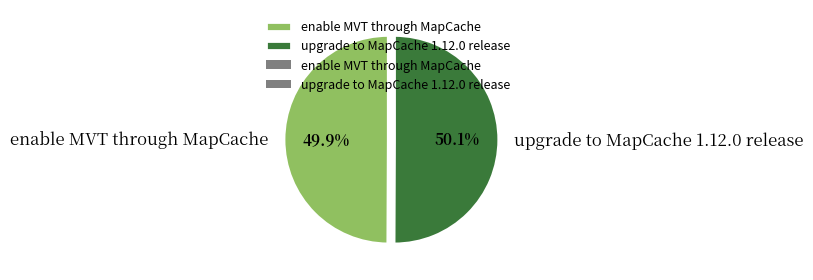

What is the ratio of the value at upgrade to MapCache 1.12.0 release to the value at enable MVT through MapCache?

1.0